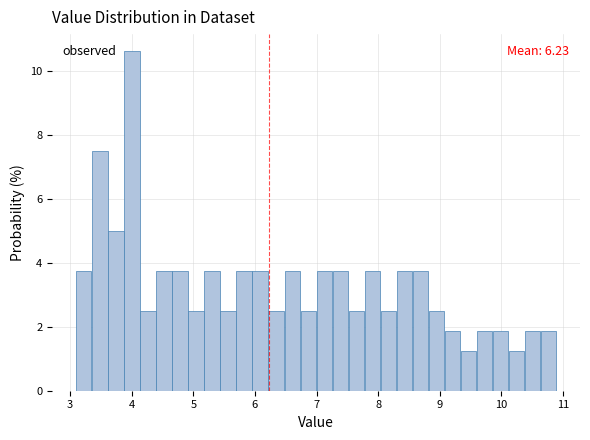

Around what value on the x-axis is the tallest bar? Give the approximate position of its centre, as read against the axis.

4.0